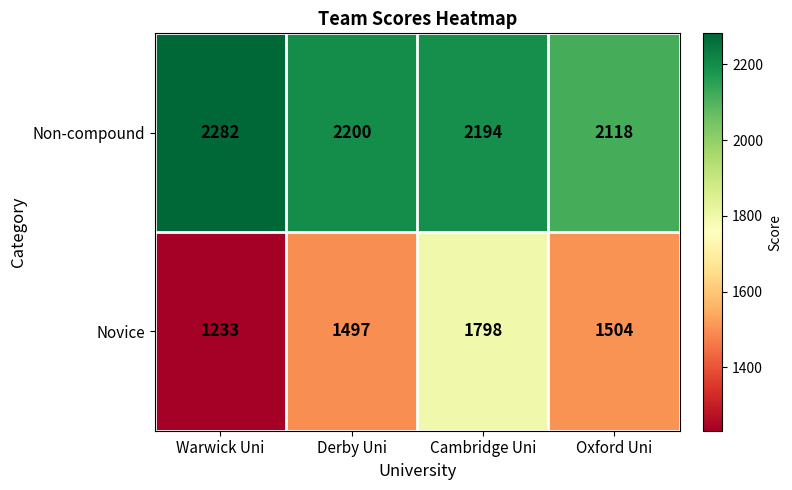

At Oxford Uni, list the series in order from smallest to largest.

Novice, Non-compound